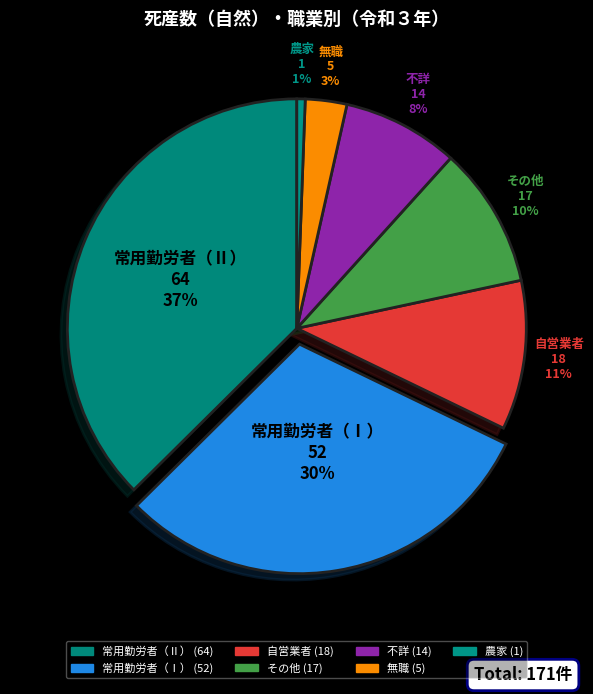

The 常用勤労者（Ⅰ） slice represents 30% of the pie. True or false?

True